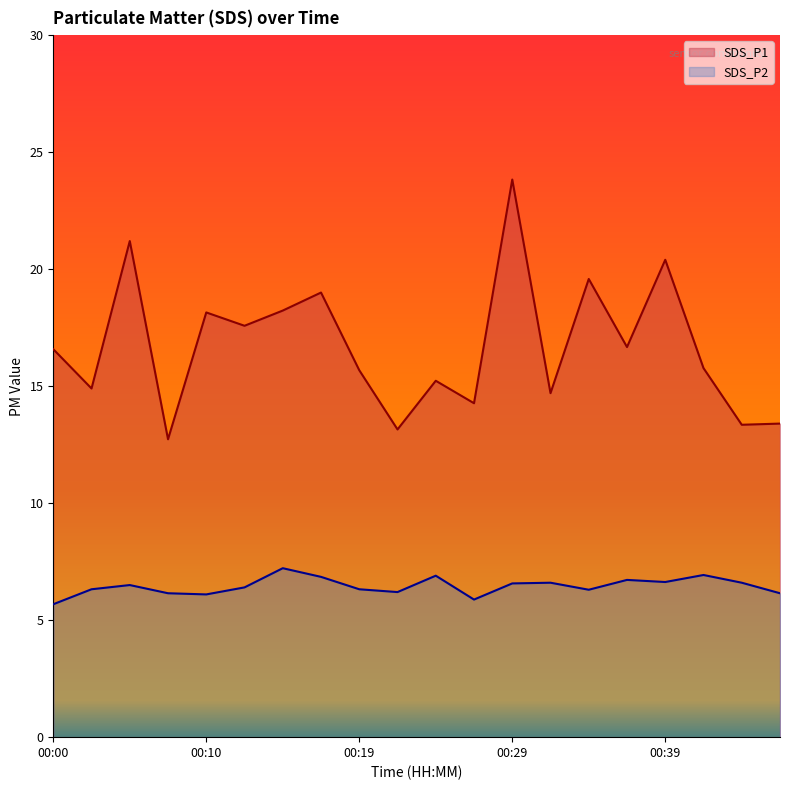

What is the spread (max minus min) of values at 00:39?

13.8